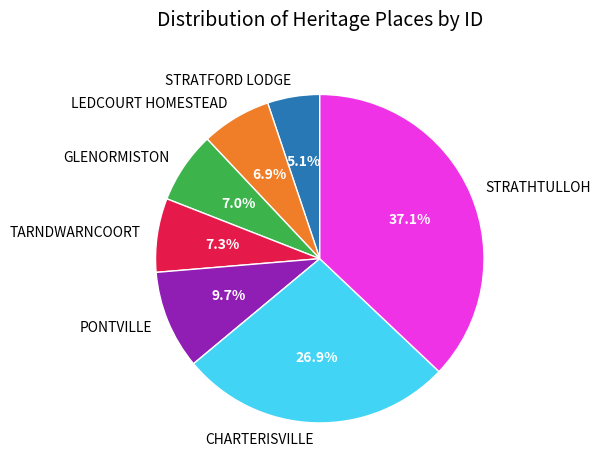

Which slice is the largest?

STRATHTULLOH